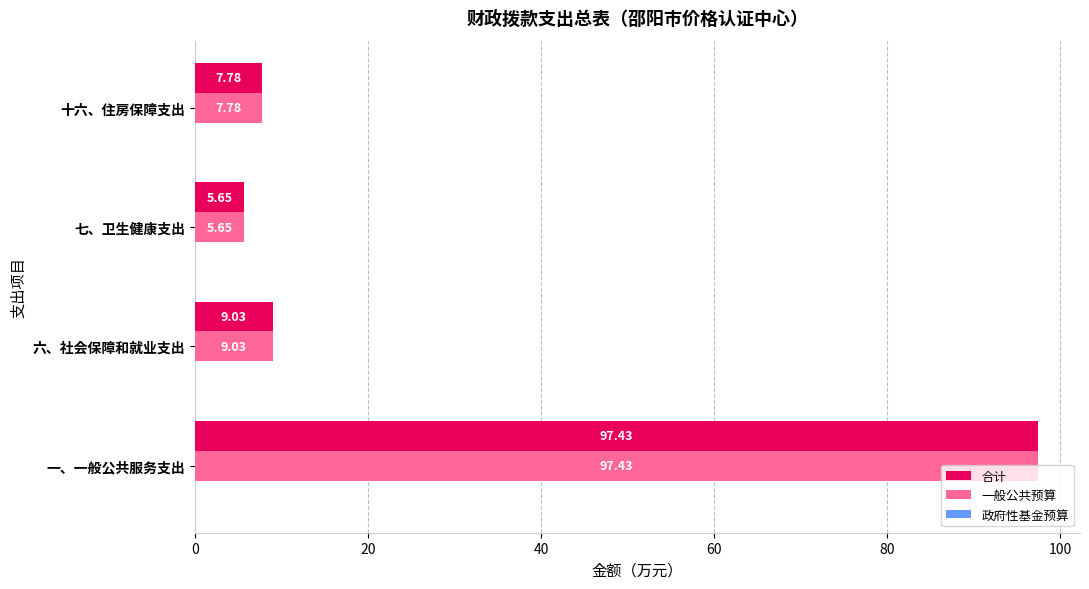

Is the value of 合计 at 十六、住房保障支出 greater than the value of 一般公共预算 at 七、卫生健康支出?

Yes